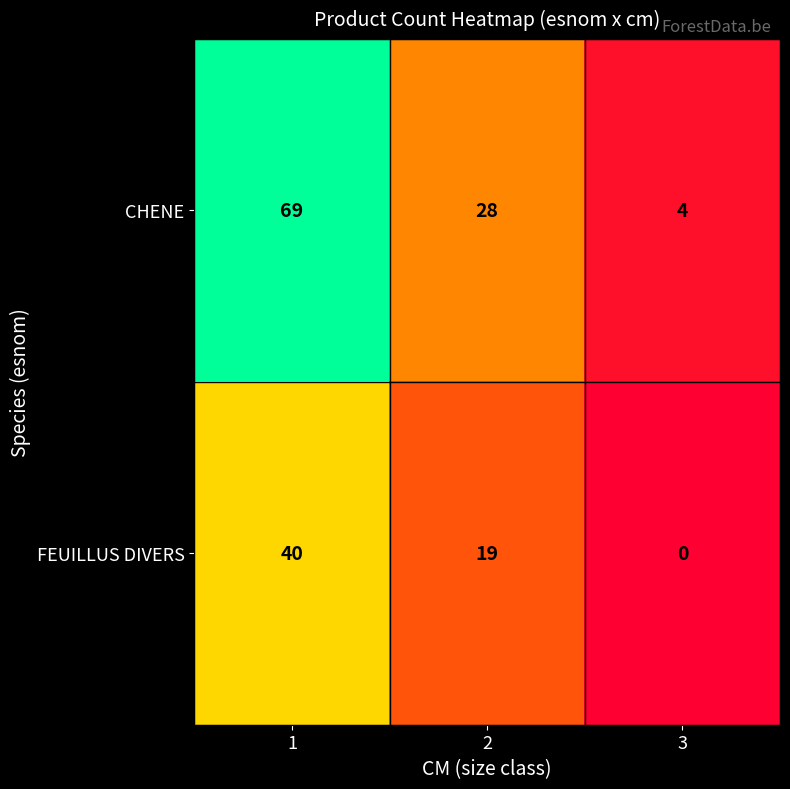

Count the number of data series in this chart.

2